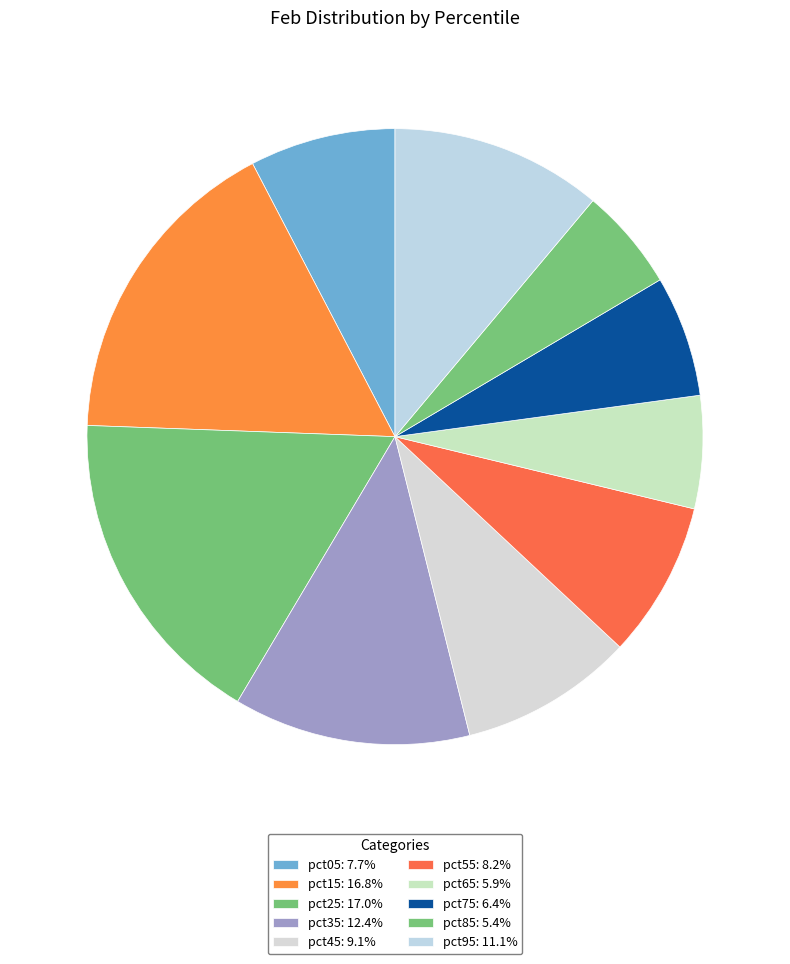

How many slices are in this pie chart?

10